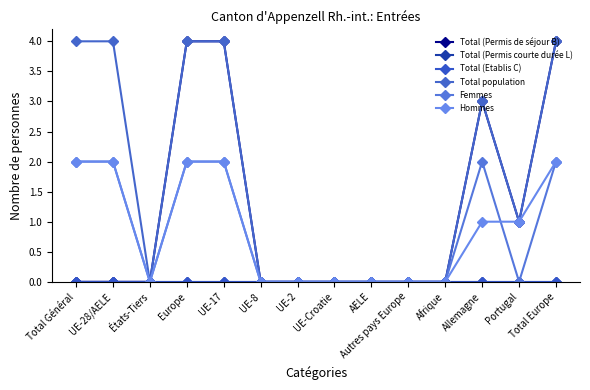

What is the label of the 1st point from the left?

Total Général